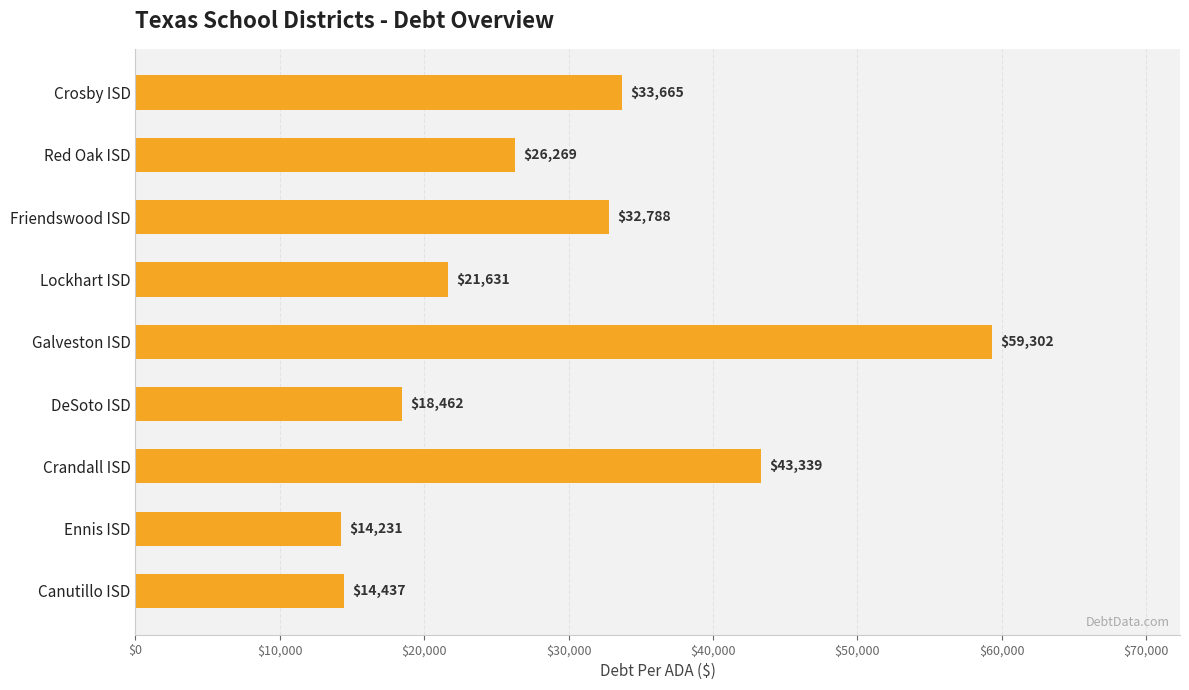

What is the difference between the second highest and second lowest values?

28901.7